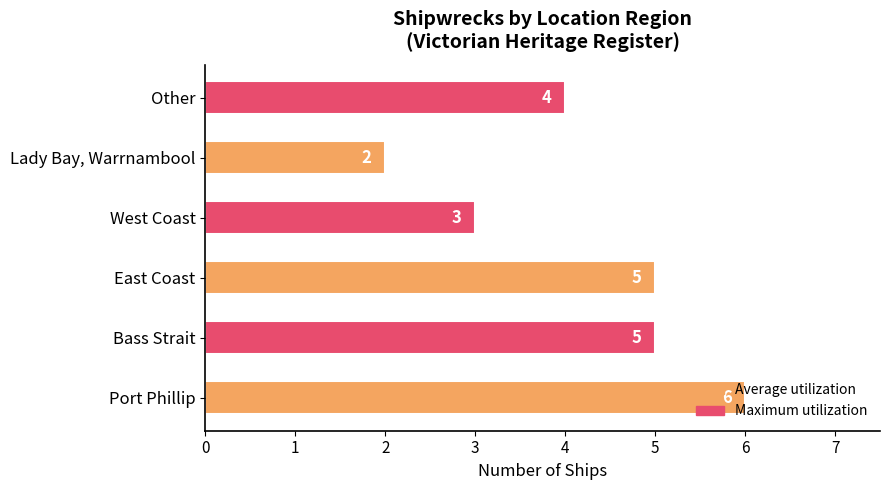

Which has a higher value, Bass Strait or Port Phillip?

Port Phillip